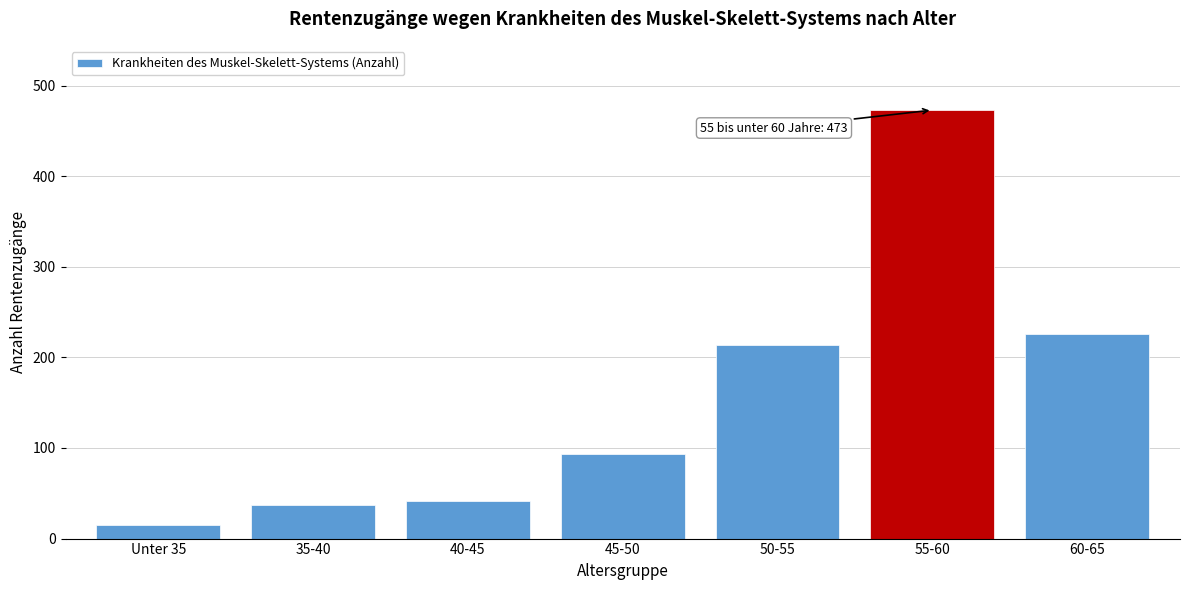

Reading left to right, transcribe all the data shown in this chart.

15	37	41	93	214	473	226